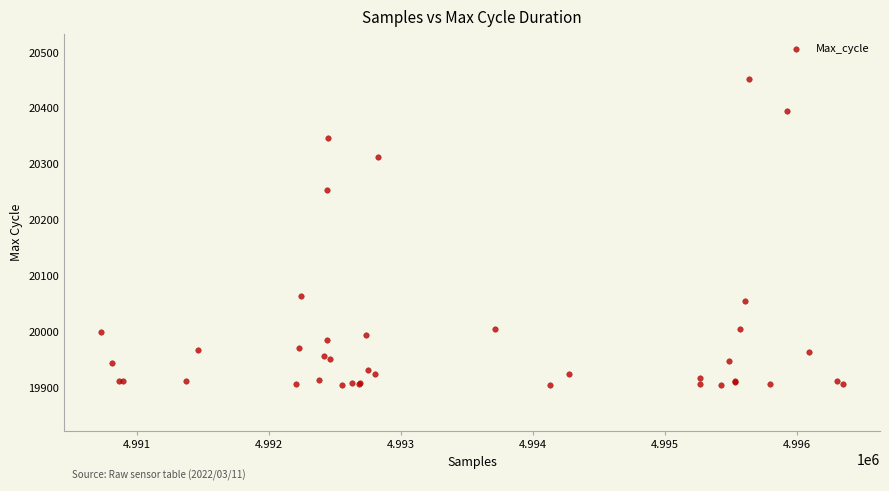

What Y value in the scatter plot is closest to 20178?

20254